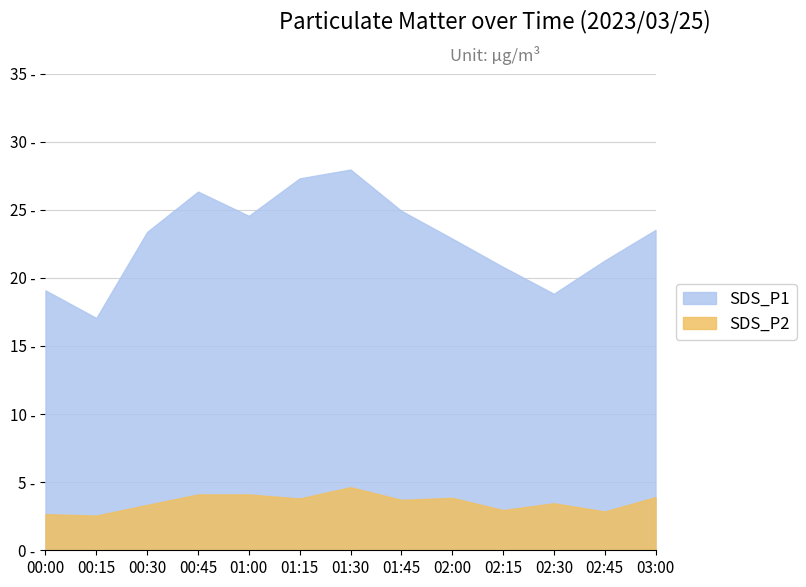

Which series has the largest range (max minus min)?

SDS_P1